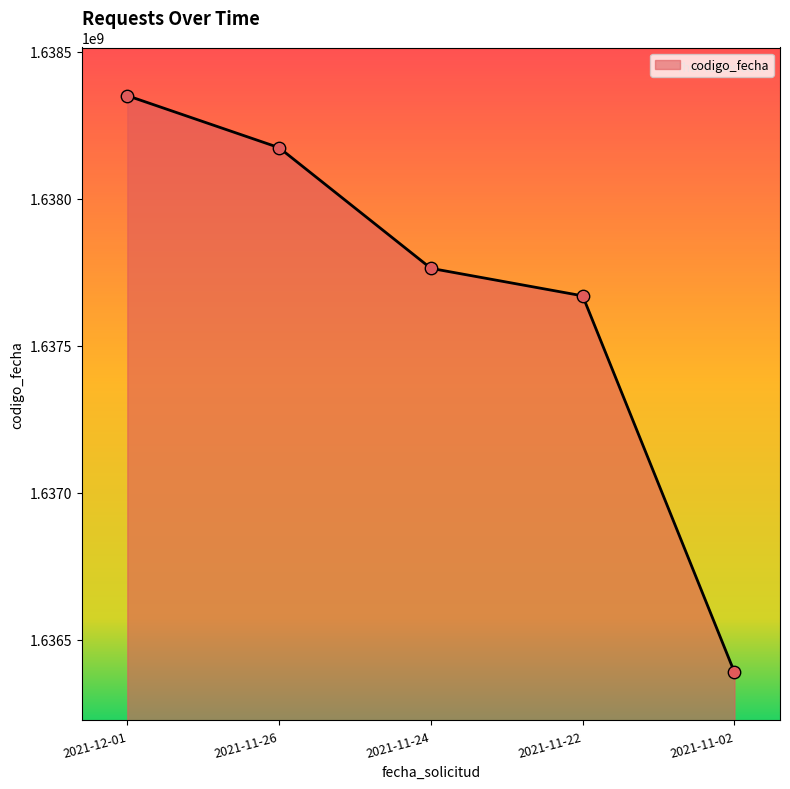

Which has a higher value, 2021-11-22 or 2021-12-01?

2021-12-01